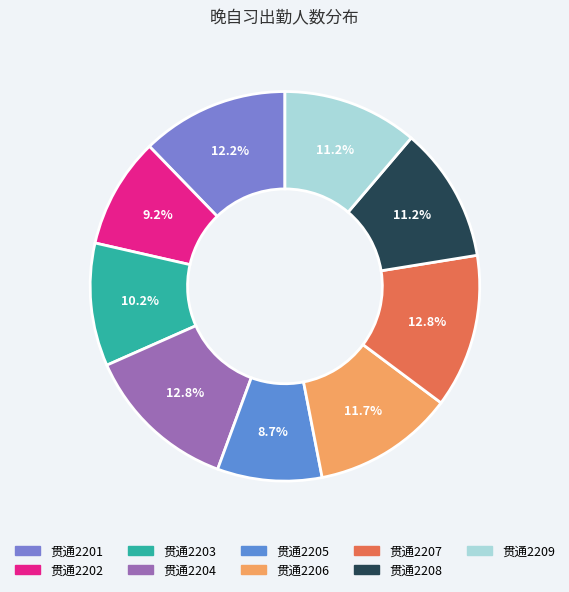

Combined, do 贯通2201 and 贯通2208 account for over 50%?

No